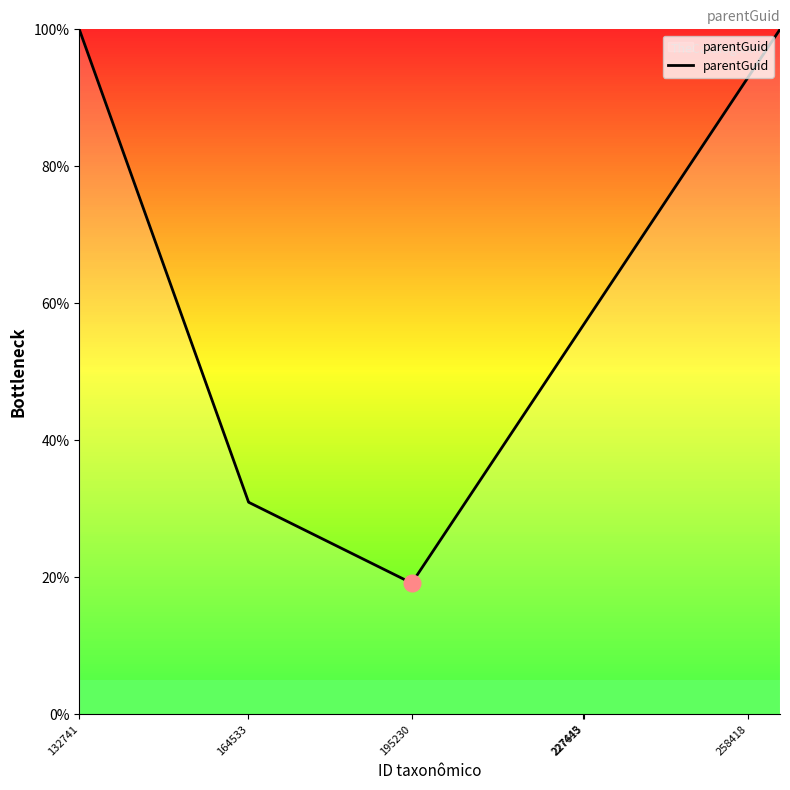

What is the smallest value displayed?

19.2